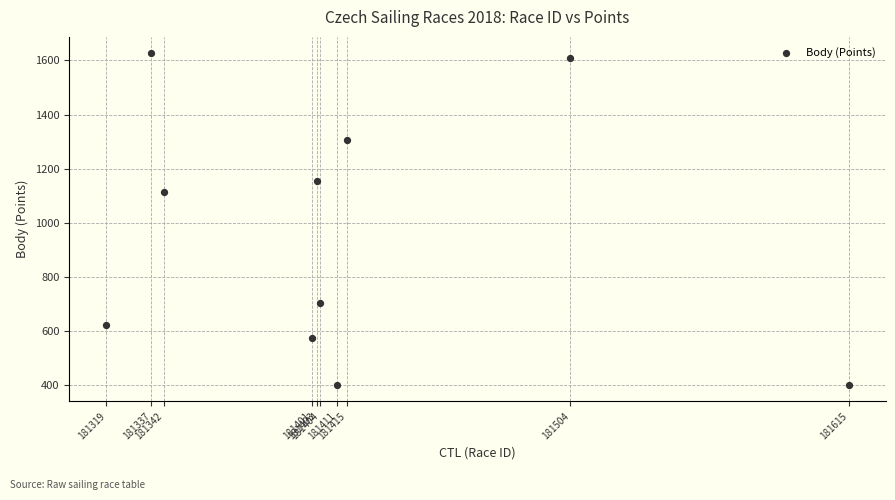

What Y value in the scatter plot is closest to 1014?

1113